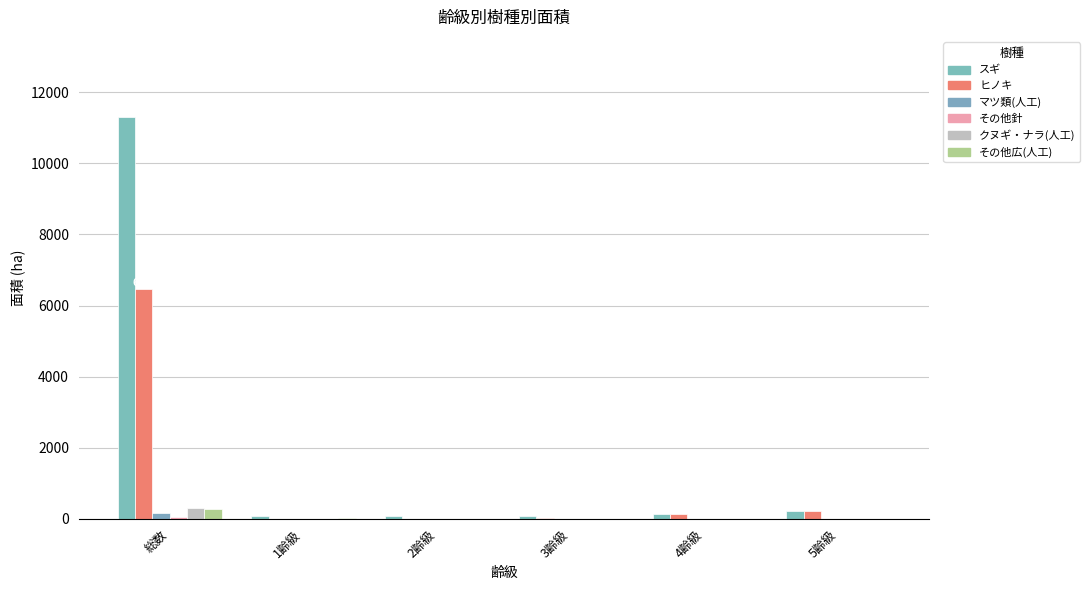

Are the bars horizontal?

No